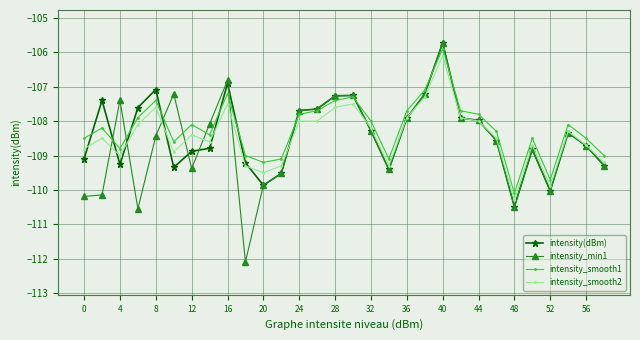

Reading left to right, extract all data points from this chart.

intensity(dBm): -109.1	-107.4	-109.3	-107.6	-107.1	-109.3	-108.9	-108.8	-106.9	-109.2	-109.9	-109.5	-107.7	-107.6	-107.3	-107.3	-108.3	-109.4	-107.9	-107.2	-105.7	-107.9	-108.0	-108.6	-110.5	-108.8	-110.0	-108.3	-108.7	-109.3
intensity_min1: -110.2	-110.1	-107.4	-110.5	-108.4	-107.2	-109.4	-108.1	-106.8	-112.1	-109.9	-109.5	-107.7	-107.6	-107.3	-107.3	-108.3	-109.4	-107.9	-107.2	-105.7	-107.9	-108.0	-108.6	-110.5	-108.8	-110.0	-108.3	-108.7	-109.3
intensity_smooth1: -108.5	-108.2	-108.8	-107.9	-107.4	-108.6	-108.1	-108.4	-107.2	-109.0	-109.2	-109.1	-107.8	-107.7	-107.4	-107.3	-108.0	-109.1	-107.7	-107.1	-105.9	-107.7	-107.8	-108.3	-110.1	-108.5	-109.7	-108.1	-108.5	-109.0
intensity_smooth2: -108.8	-108.5	-109.0	-108.1	-107.6	-108.9	-108.4	-108.6	-107.5	-109.3	-109.5	-109.3	-108.0	-108.0	-107.6	-107.5	-108.2	-109.3	-107.9	-107.3	-106.1	-107.9	-108.0	-108.5	-110.3	-108.7	-109.9	-108.3	-108.7	-109.2